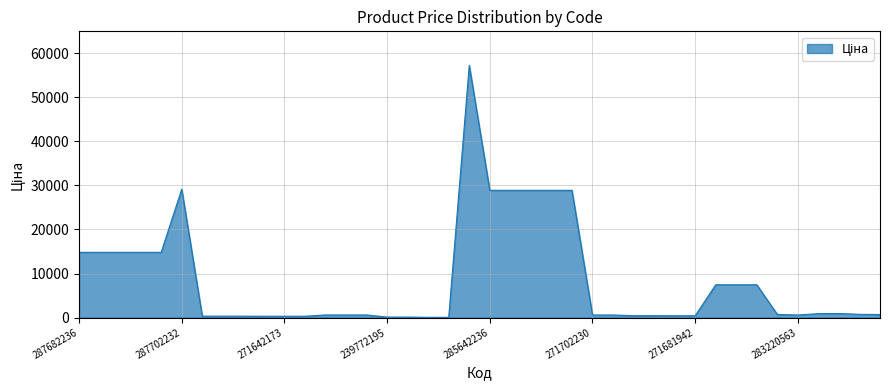

What is the greatest value displayed?

57258.0